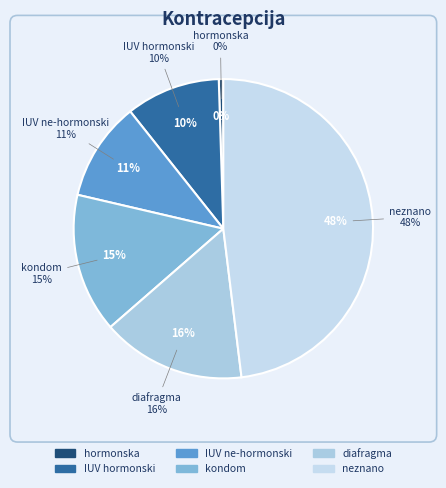

Is there a majority slice in this chart?

No